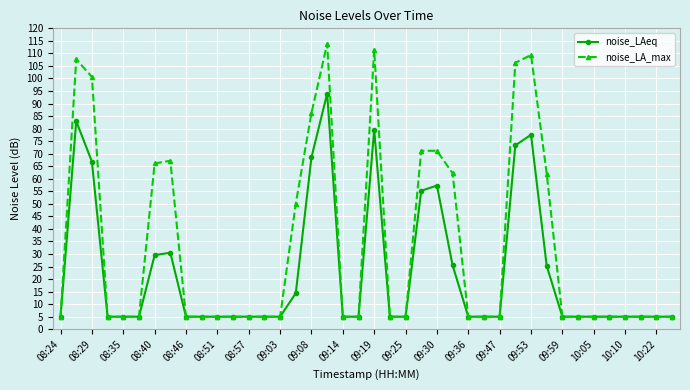

At how many categories does at least one series exceed 85?

7